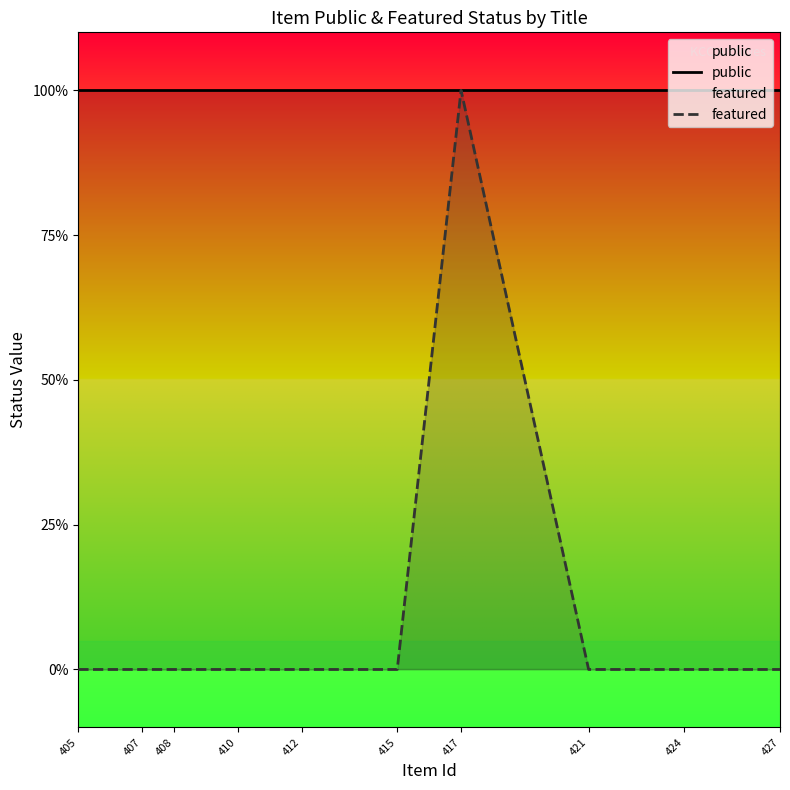

True or false: featured and public cross at least once.

False